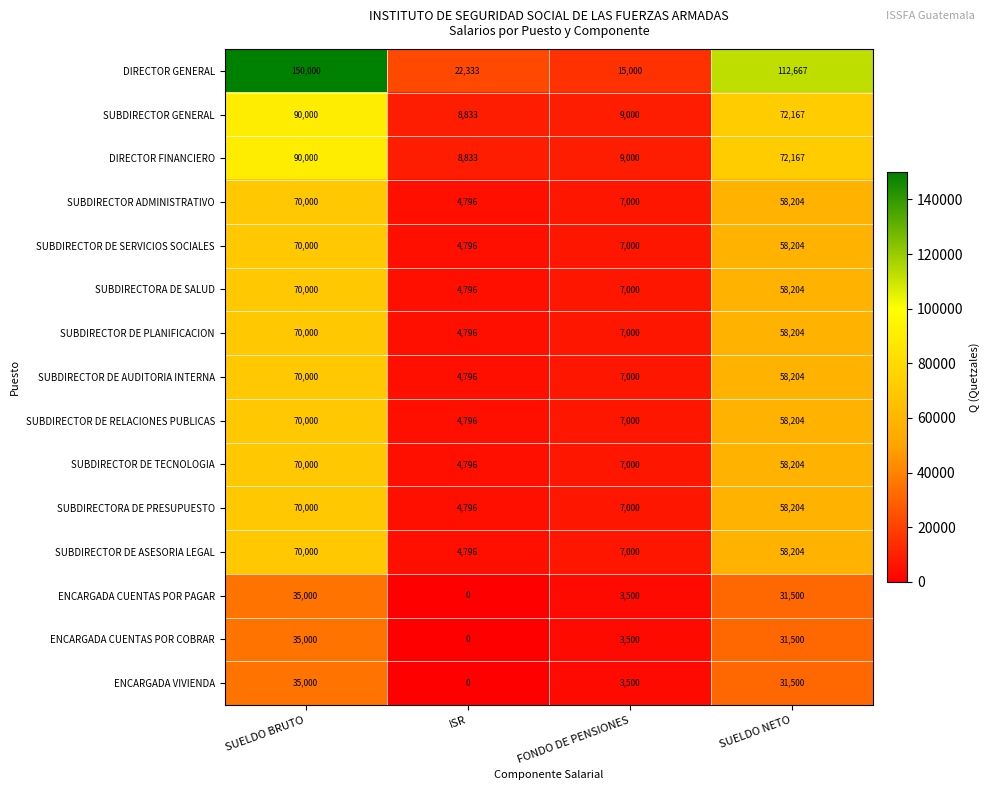

What is the difference between the highest and lowest values at SUELDO BRUTO?

115000